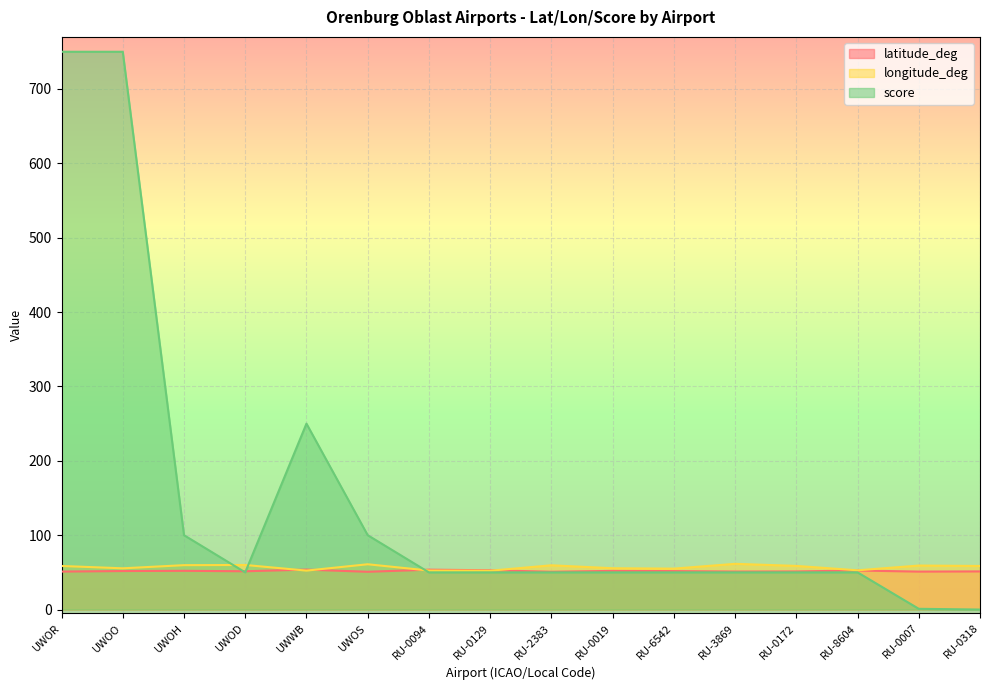

What is the label of the 10th point from the right?

RU-0094